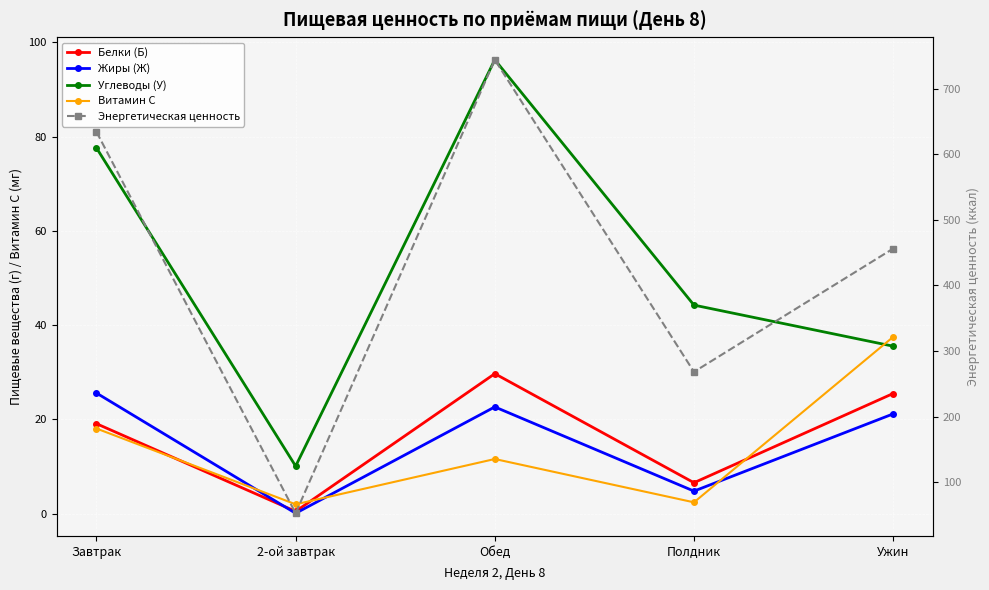

How many interior local peaks does the Энергетическая ценность series have?

1